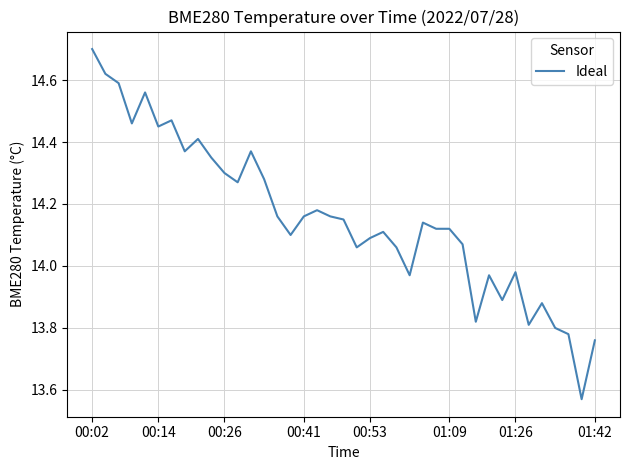

What is the difference between the maximum and minimum values?

1.1